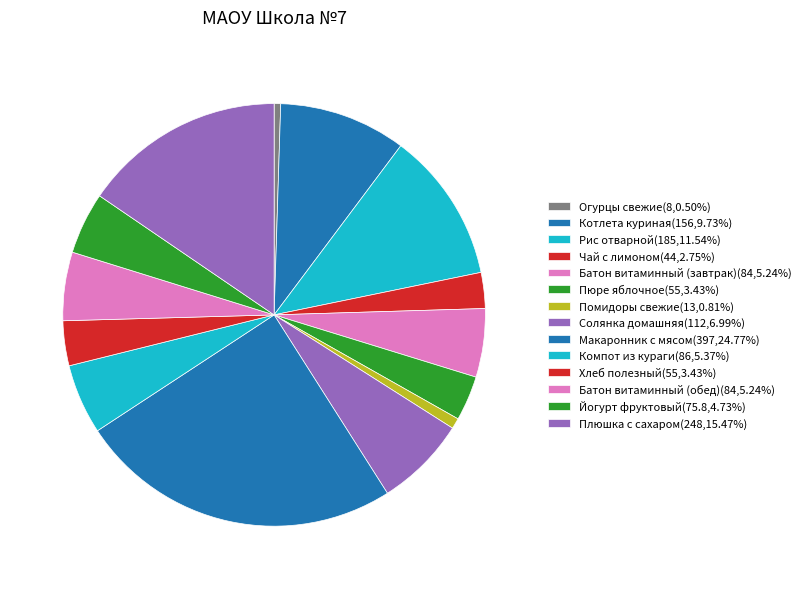

Does any single category account for the majority?

No